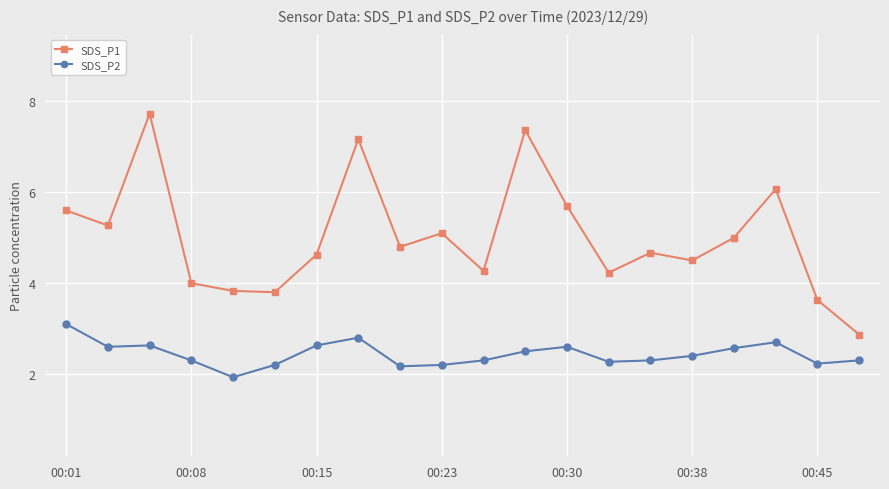

True or false: SDS_P2 has more than 0 points higher than both neighbors.

True